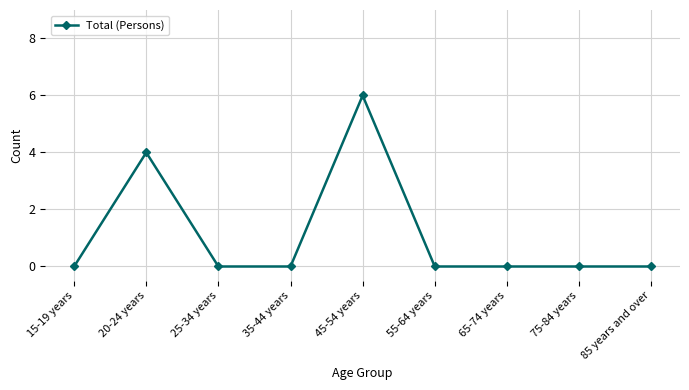

What is the label of the 2nd point from the left?

20-24 years